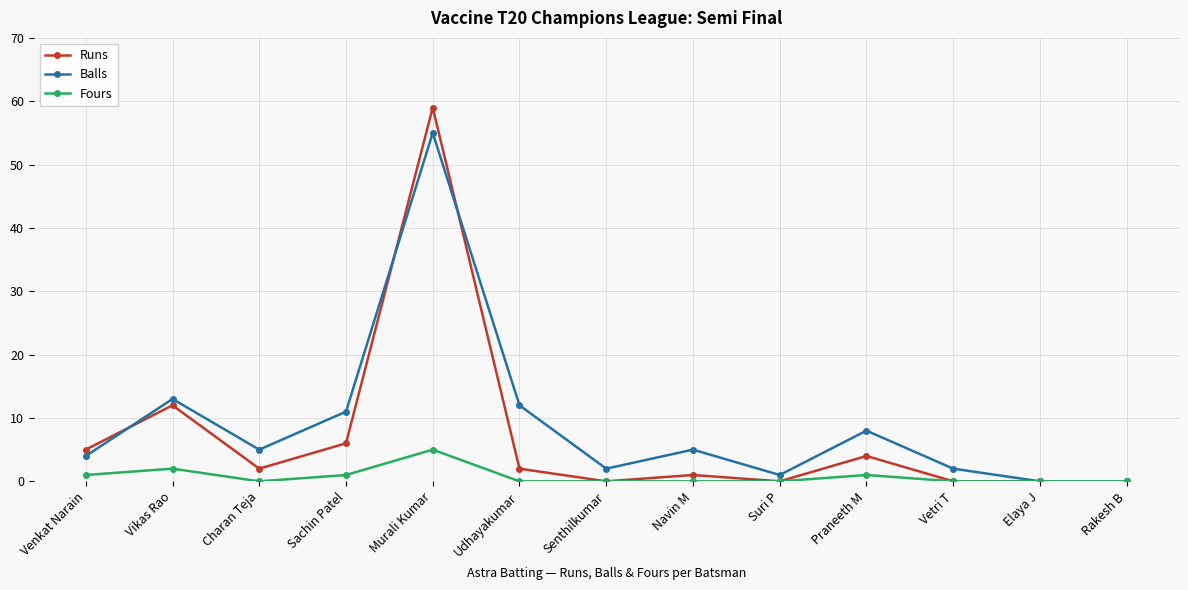

What is the sum of the Runs values at Udhayakumar and Charan Teja?

4